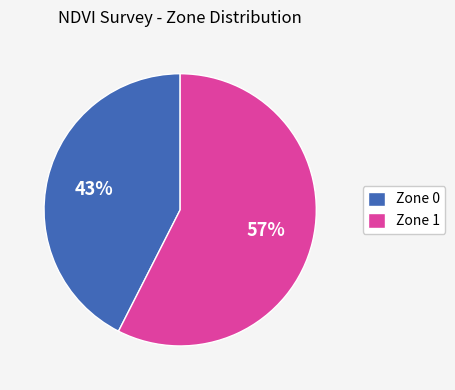

Does Zone 0 represent more than half of the total?

No